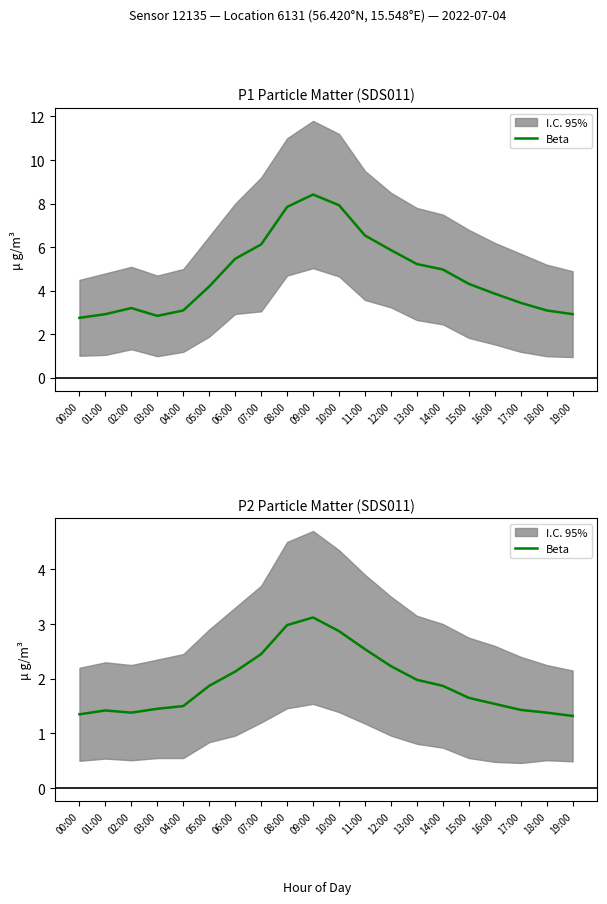

True or false: the data has more than 1 interior local peaks.

True